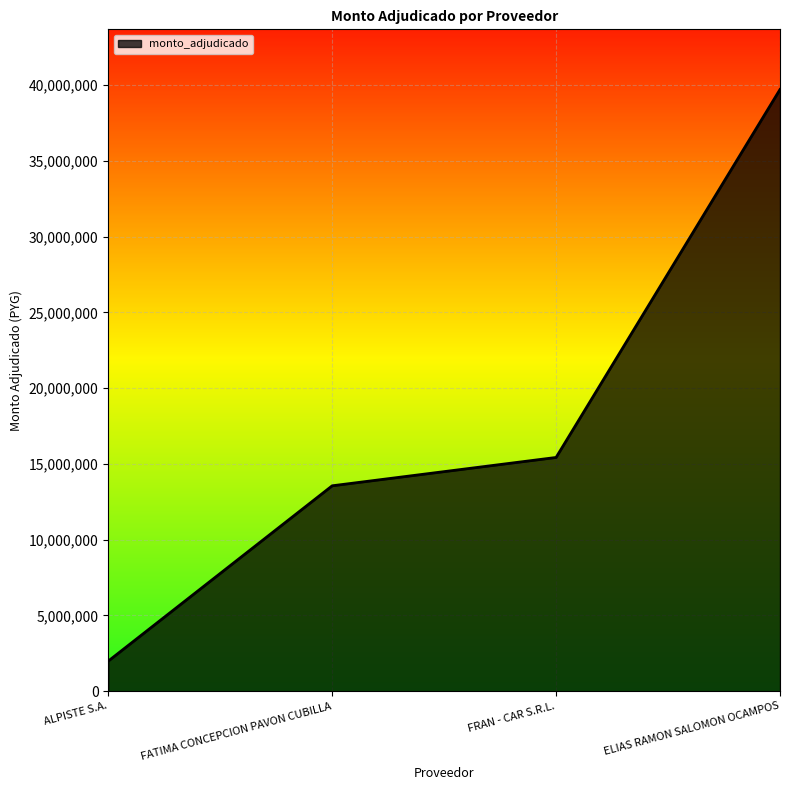

List the labels in order of value, smallest first.

ALPISTE S.A., FATIMA CONCEPCION PAVON CUBILLA, FRAN - CAR S.R.L., ELIAS RAMON SALOMON OCAMPOS